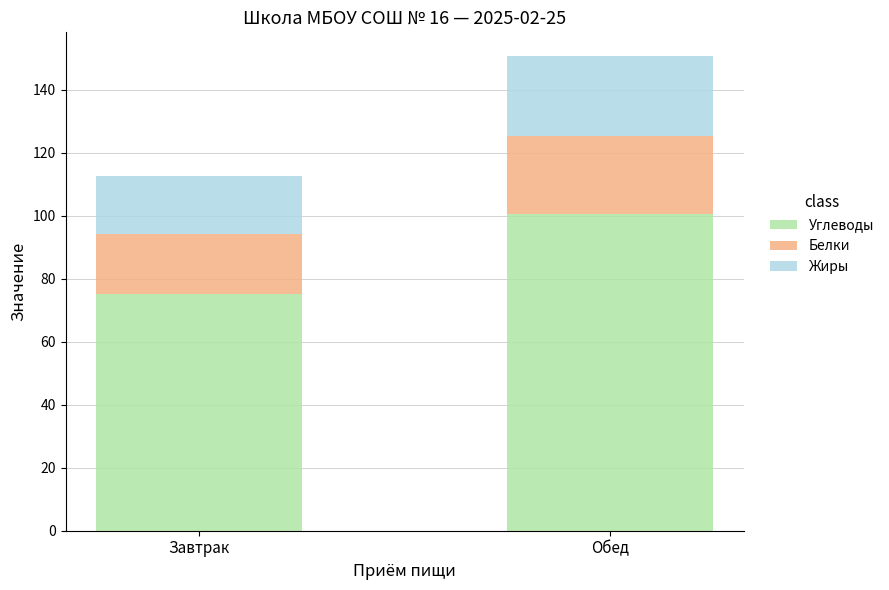

Is it true that Углеводы equals 129.3 at Завтрак?

False